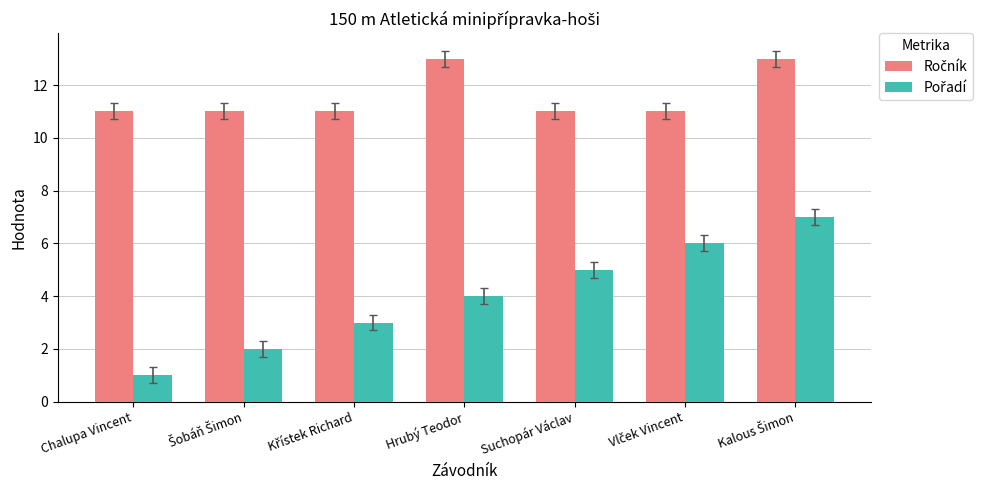

Which label corresponds to the smallest value in the chart?

Chalupa Vincent